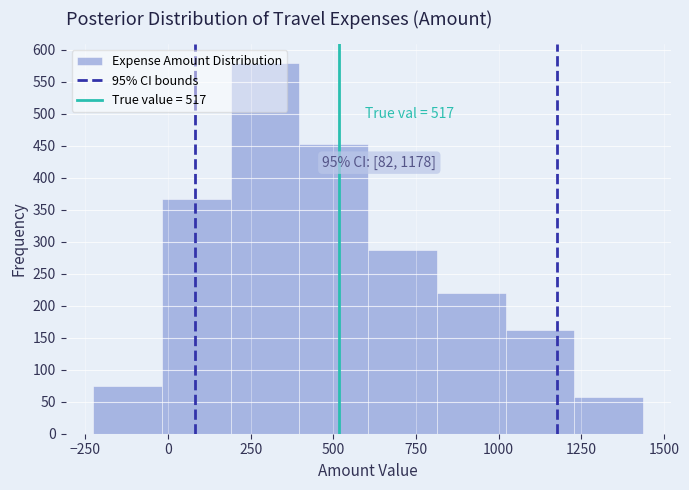

Over which range of the x-axis is the bar tallest?

200 to 400